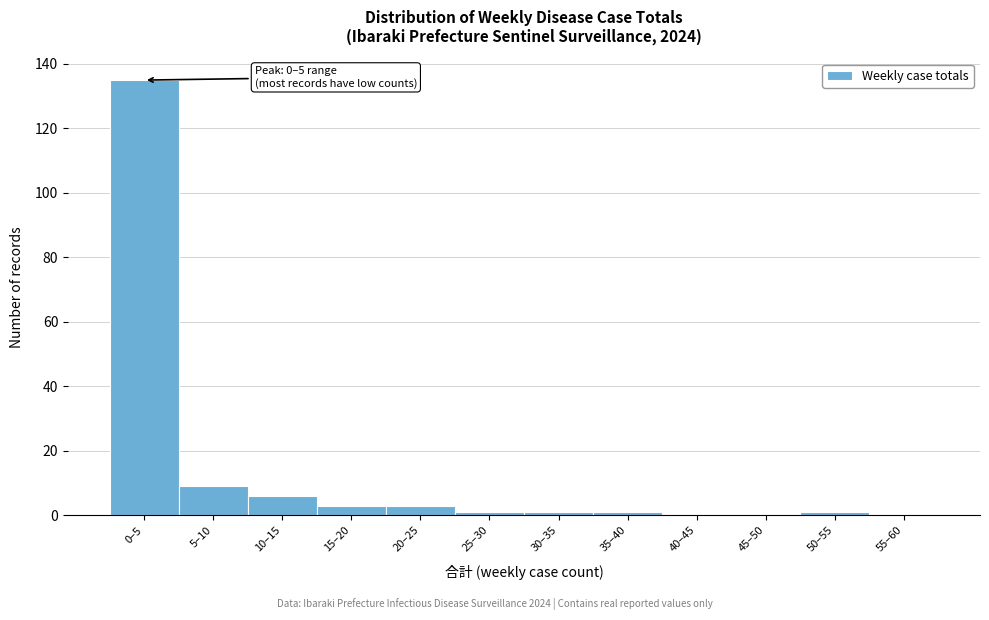

Reading left to right, list all the values displayed in this chart.

0–5=135	5–10=9	10–15=6	15–20=3	20–25=3	25–30=1	30–35=1	35–40=1	40–45=0	45–50=0	50–55=1	55–60=0